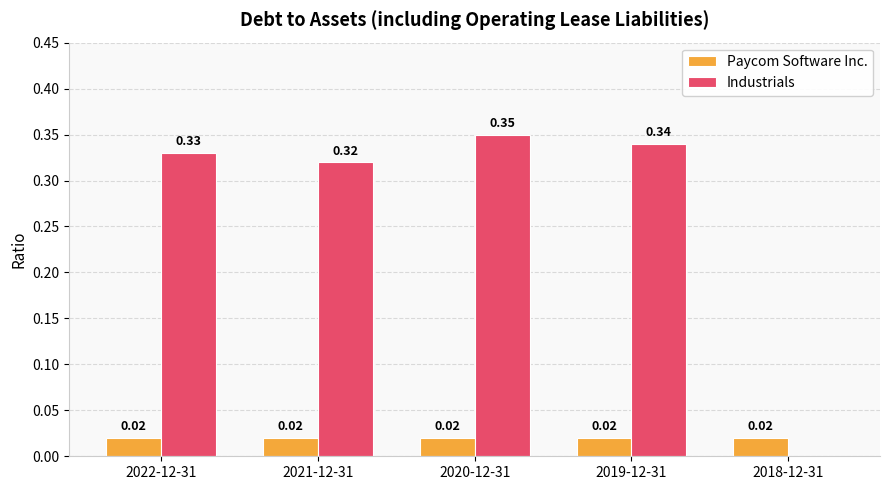

What is the total value across all series at 2019-12-31?

0.4